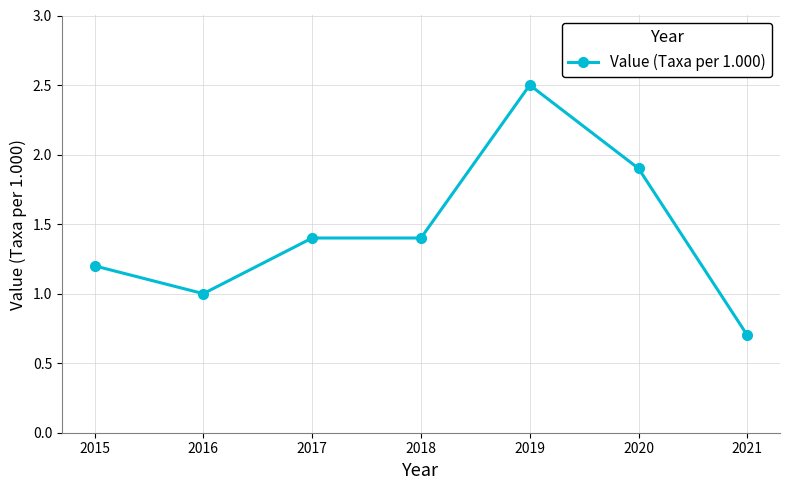

At which category does the chart reach its minimum across all series?

2021